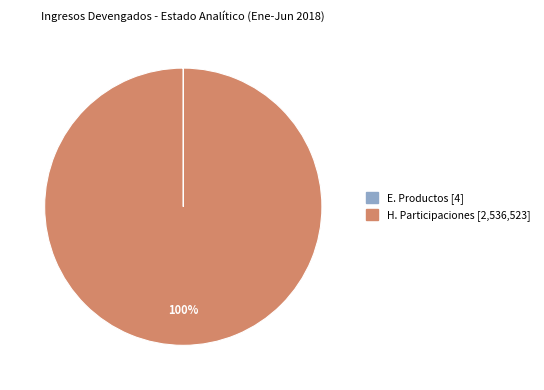

To the nearest percent, what is the difference between the largest and smallest slice percentages?

100%